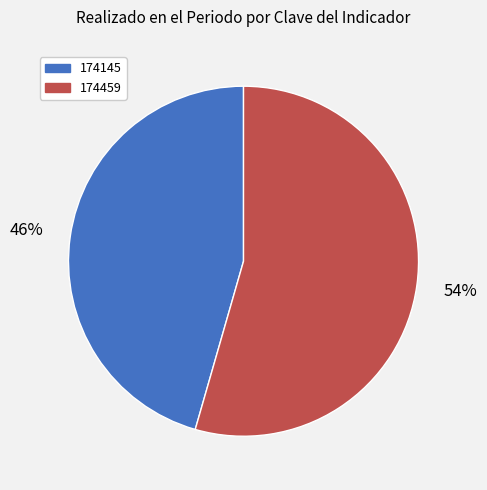

What percentage is the 174459 slice, to the nearest percent?

54%